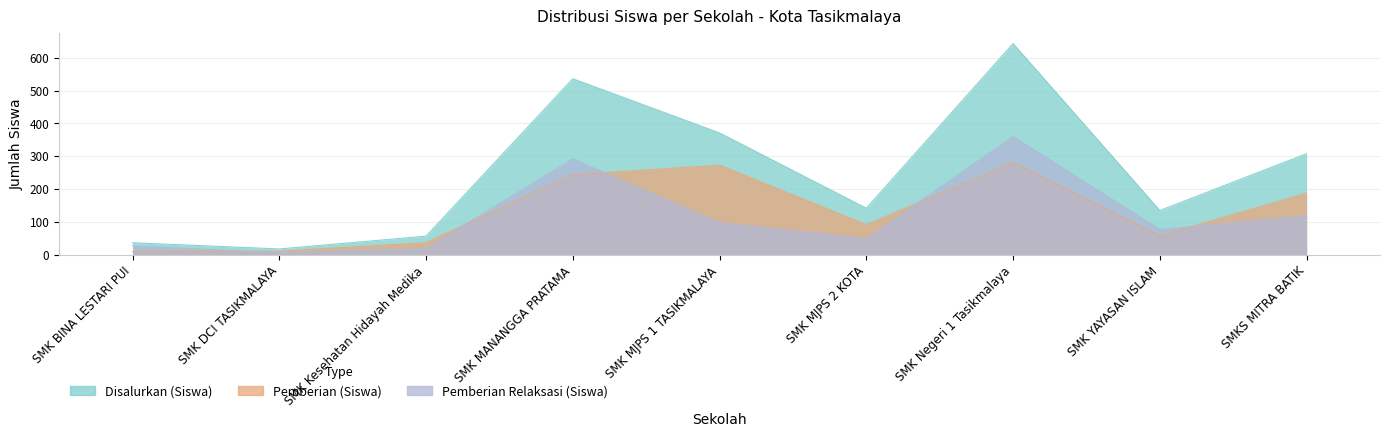

The value of Disalurkan (Siswa) at SMK MJPS 1 TASIKMALAYA is 625. True or false?

False